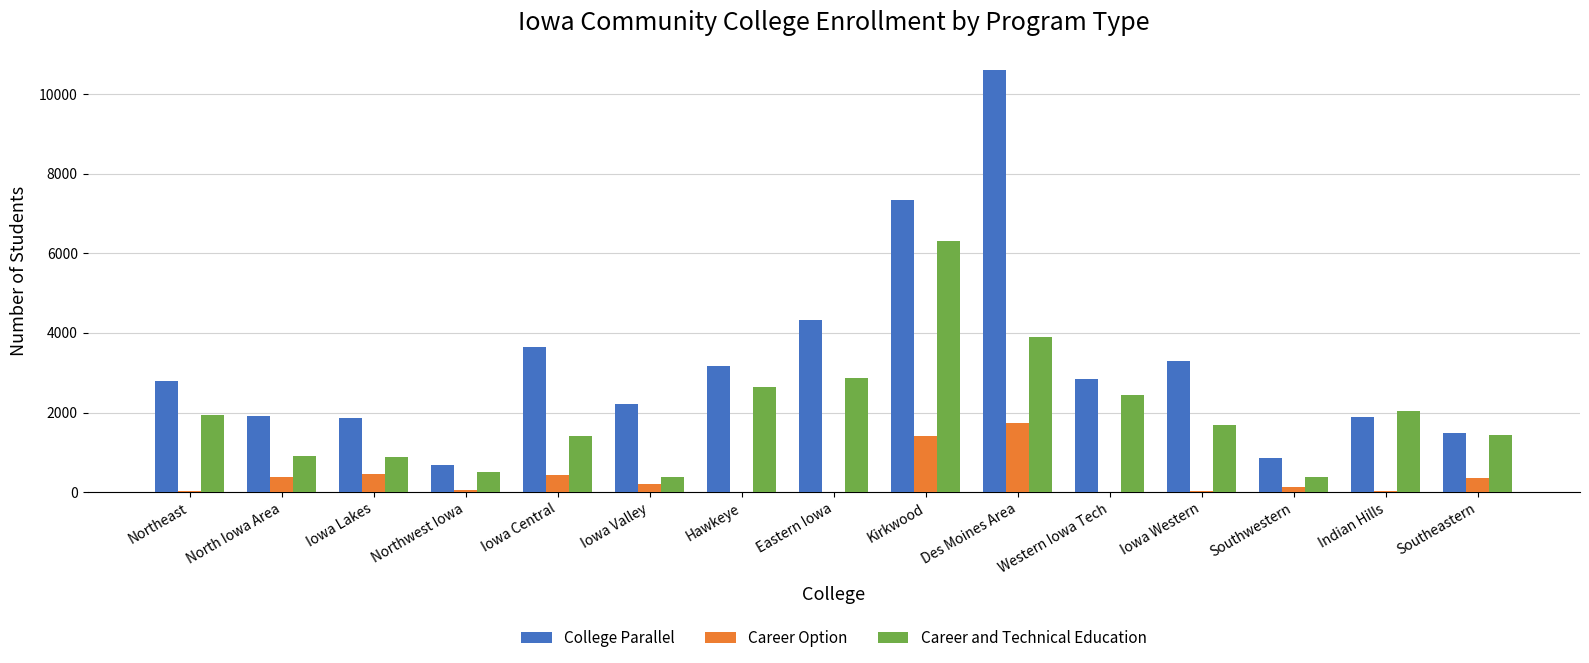

Which series has the largest total across all categories?

College Parallel